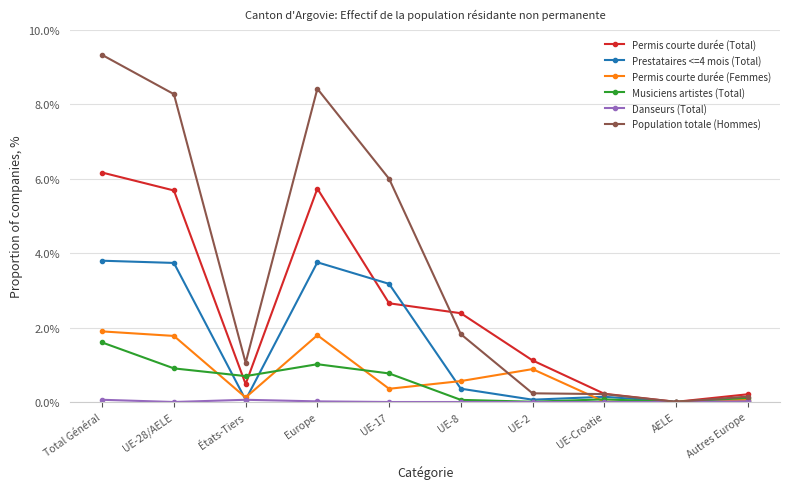

Which series changed the most between UE-17 and AELE?

Population totale (Hommes)